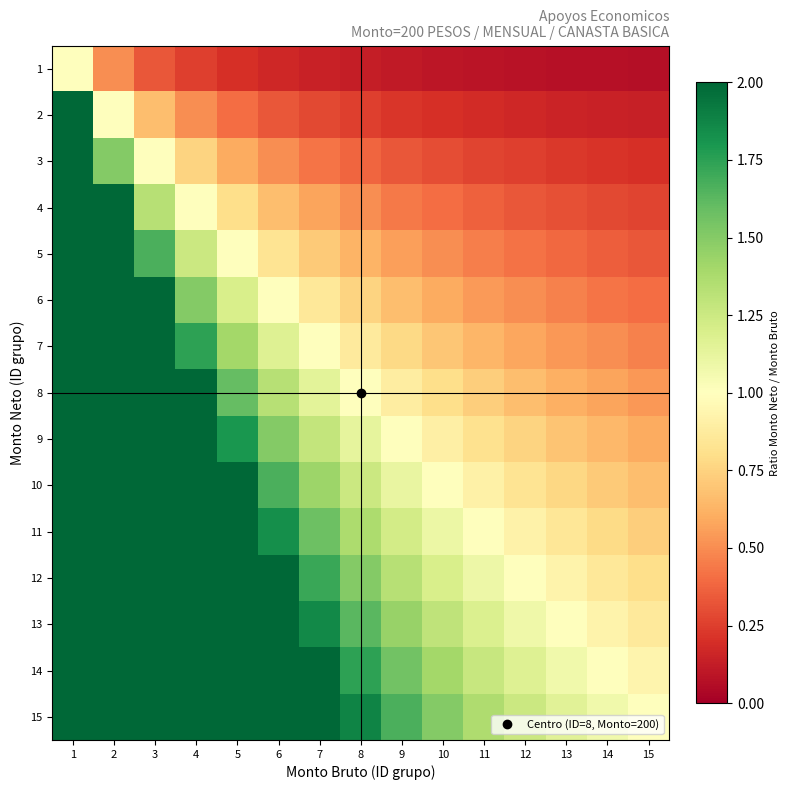

What is the spread (max minus min) of values at 10?

1.4